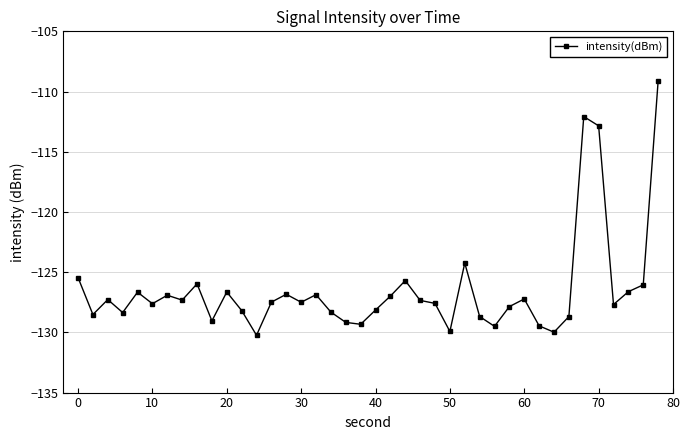

How many lines are shown in the chart?

1